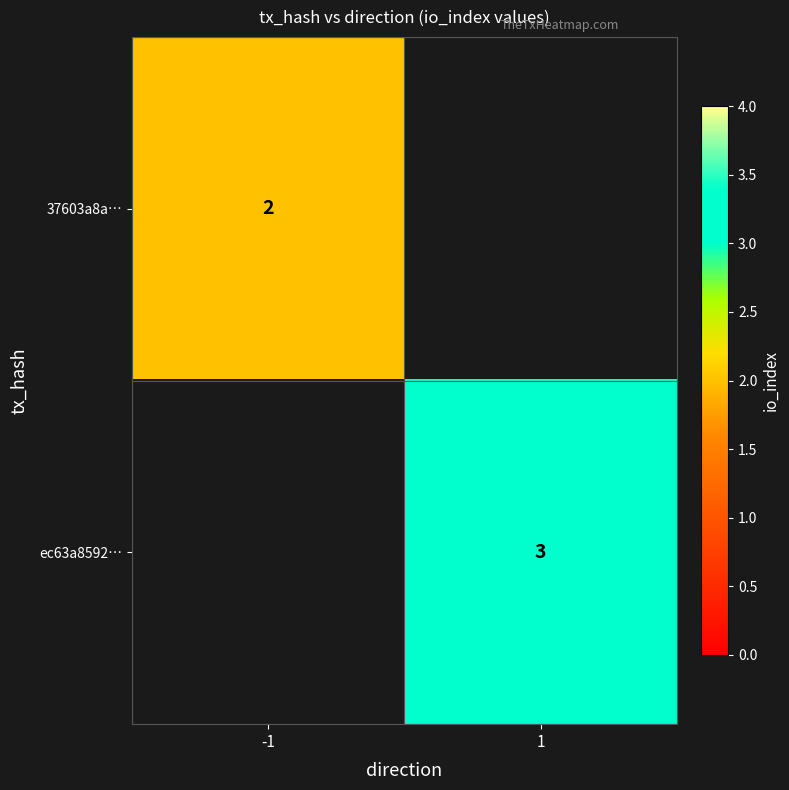

The 37603a8a… series shows 3 at -1. True or false?

False